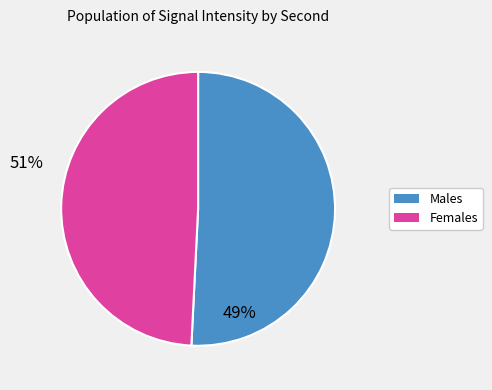

Is there any slice that represents more than half of the pie?

Yes